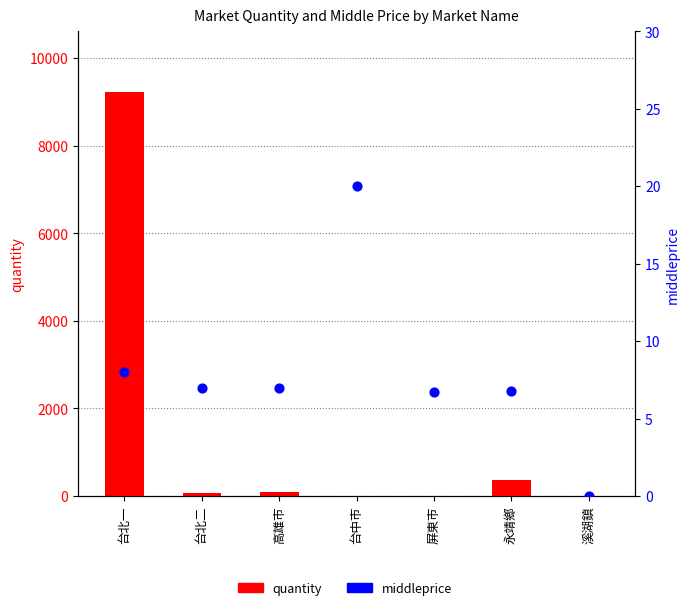

What are all the series names shown in the legend?

quantity, middleprice